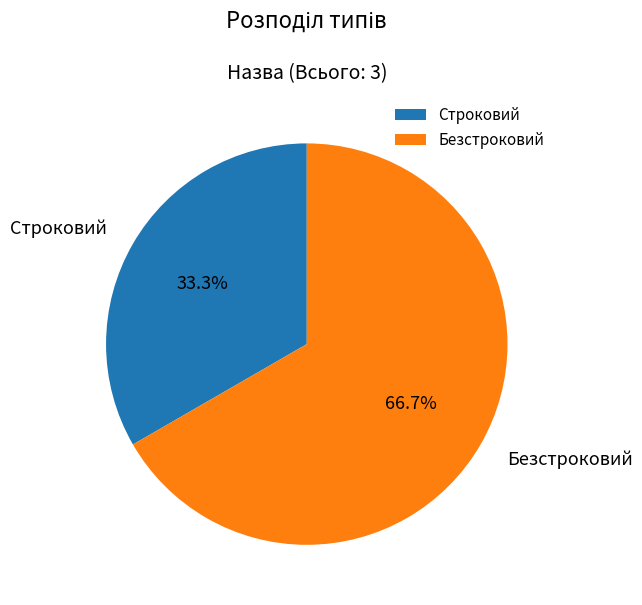

Between Безстроковий and Строковий, which is larger?

Безстроковий